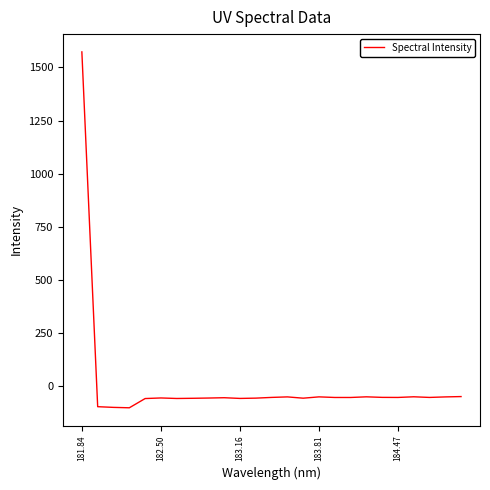

What is the smallest value displayed?

-103.8